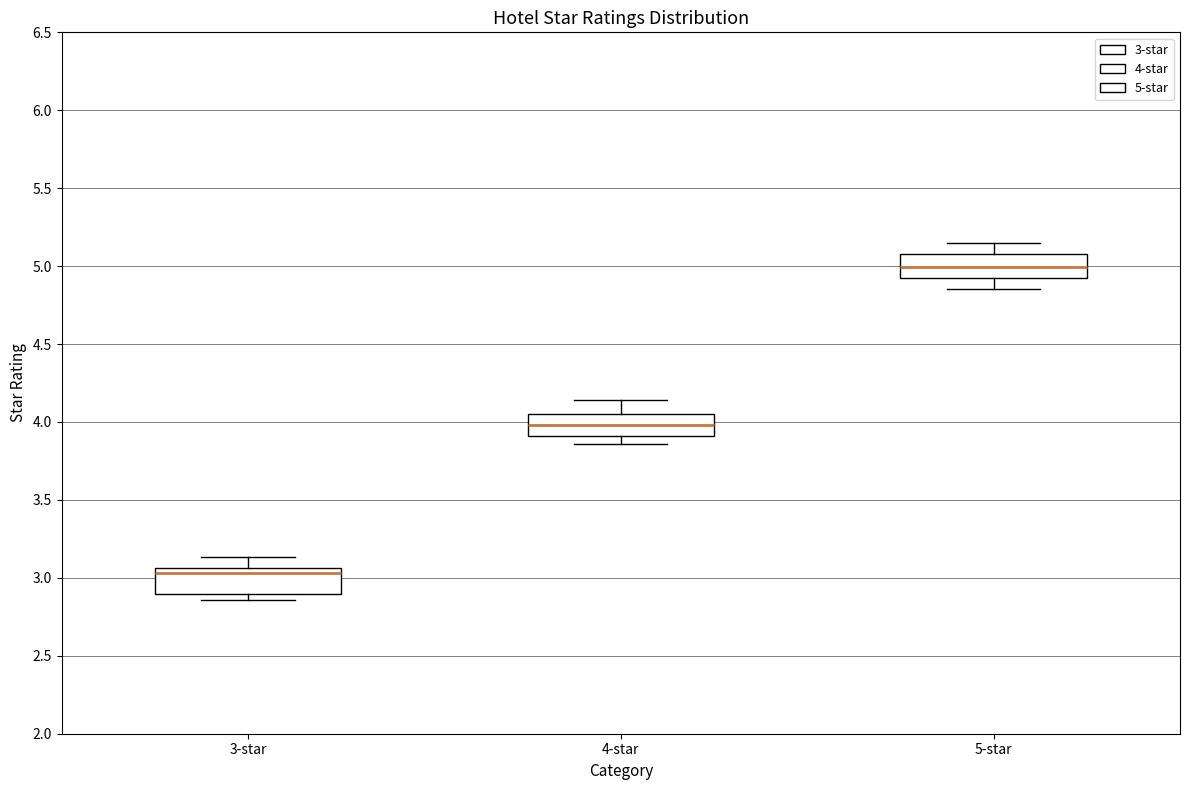

Which box has the lowest median line?

3-star